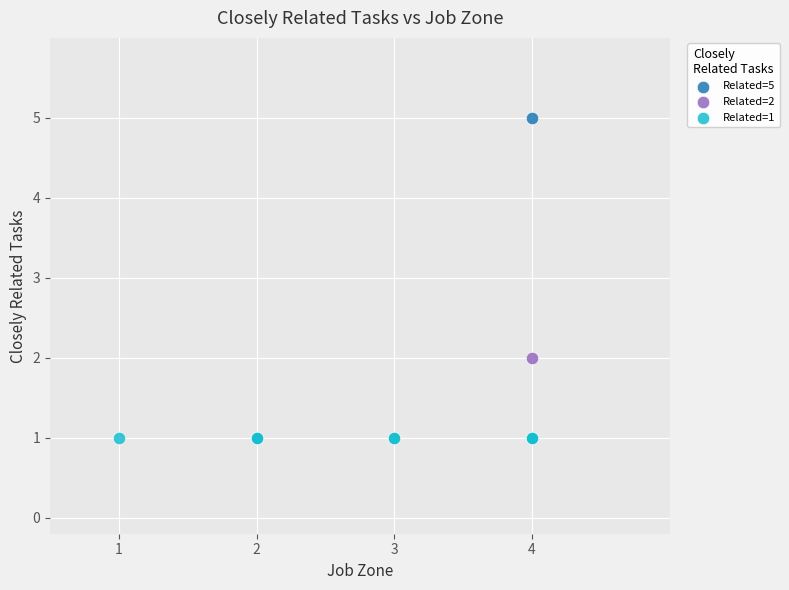

What are all the series names shown in the legend?

Related=5, Related=2, Related=1